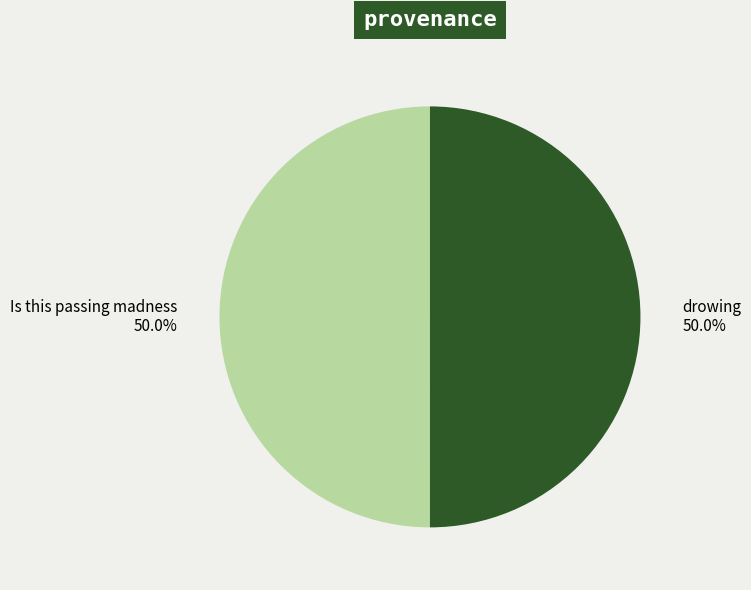

How much of the chart is everything except drowing?

50.0%